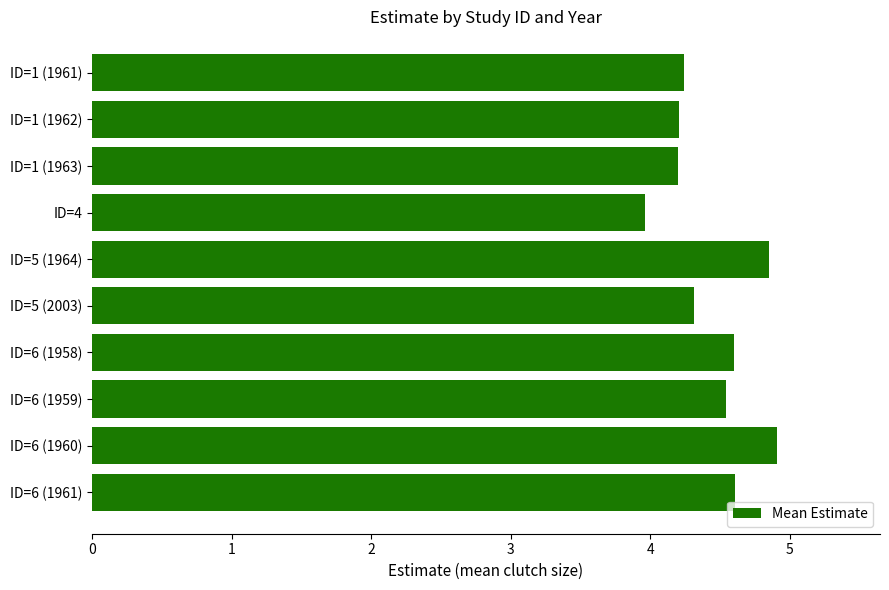

Are the bars horizontal?

Yes